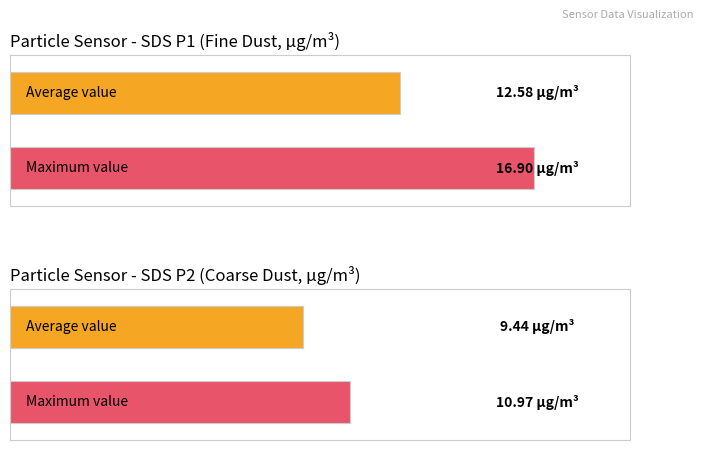

At 00:25, list the series in order from smallest to largest.

SDS_P2, SDS_P1